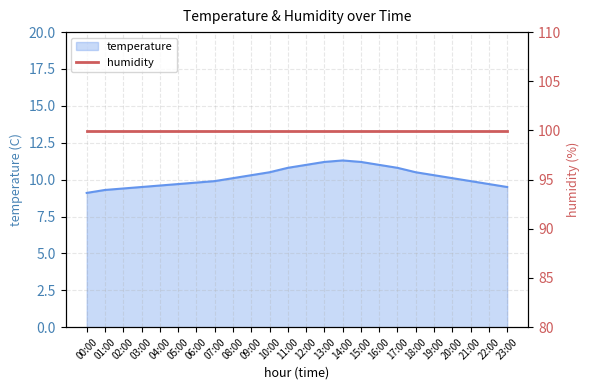

Count the number of values greater than 10.

13